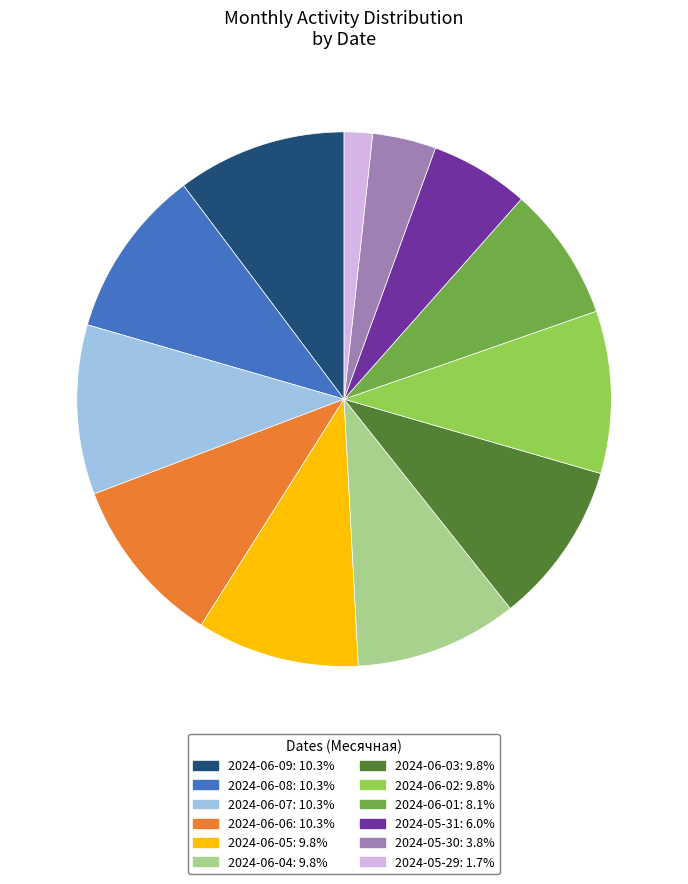

What is the ratio of the value at 2024-06-02 to the value at 2024-06-03?

1.0